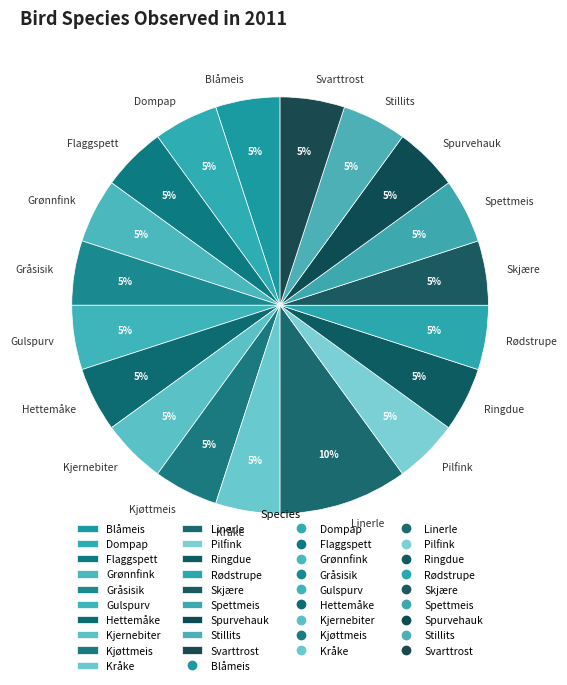

Combined, do Svarttrost and Skjære account for over 50%?

No